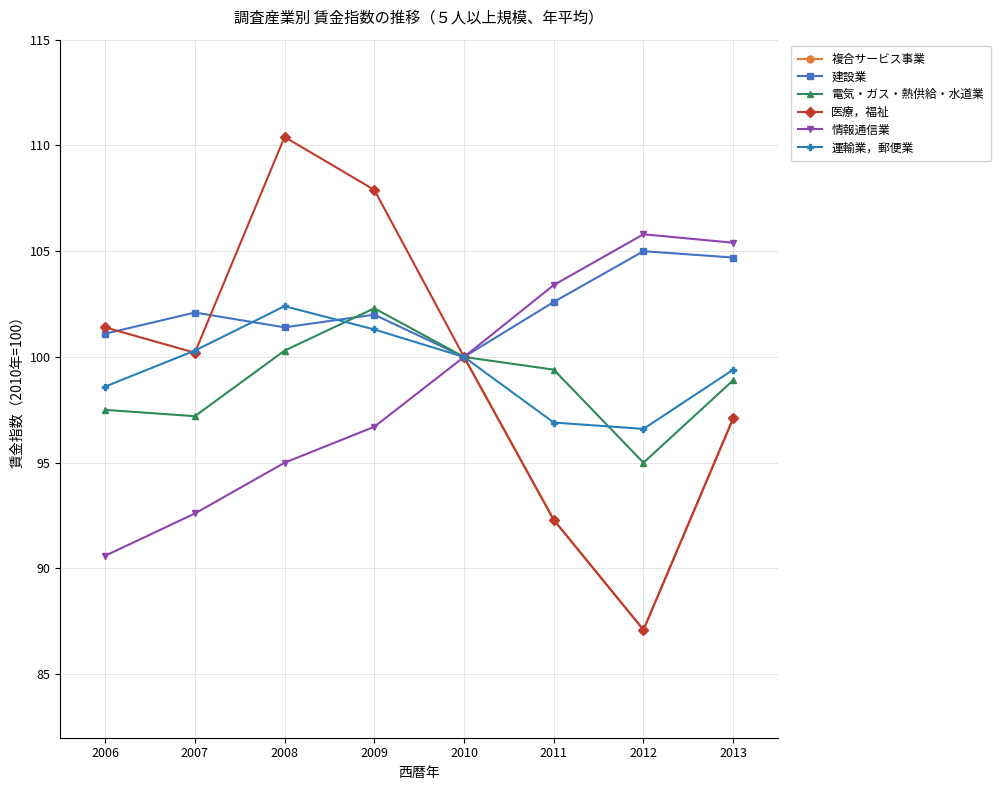

At which label is 複合サービス事業 closest to 92?

2006